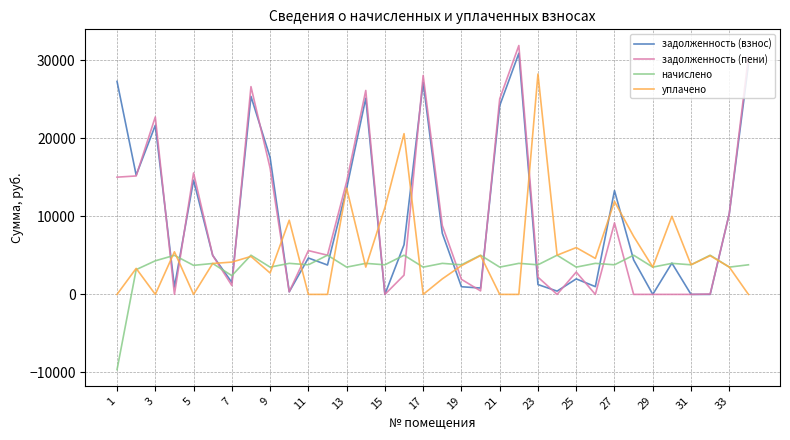

True or false: задолженность (пени) and уплачено intersect in this chart.

True